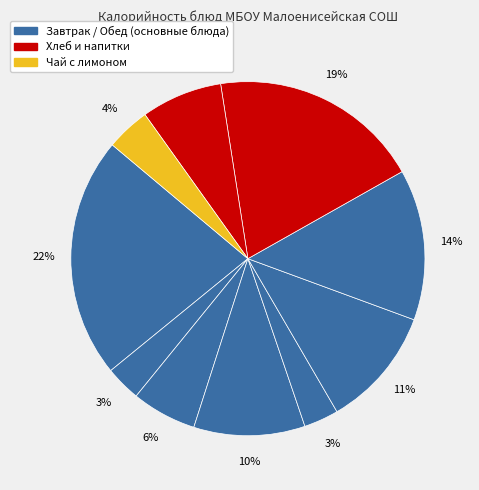

Count the number of slices in the pie.

10